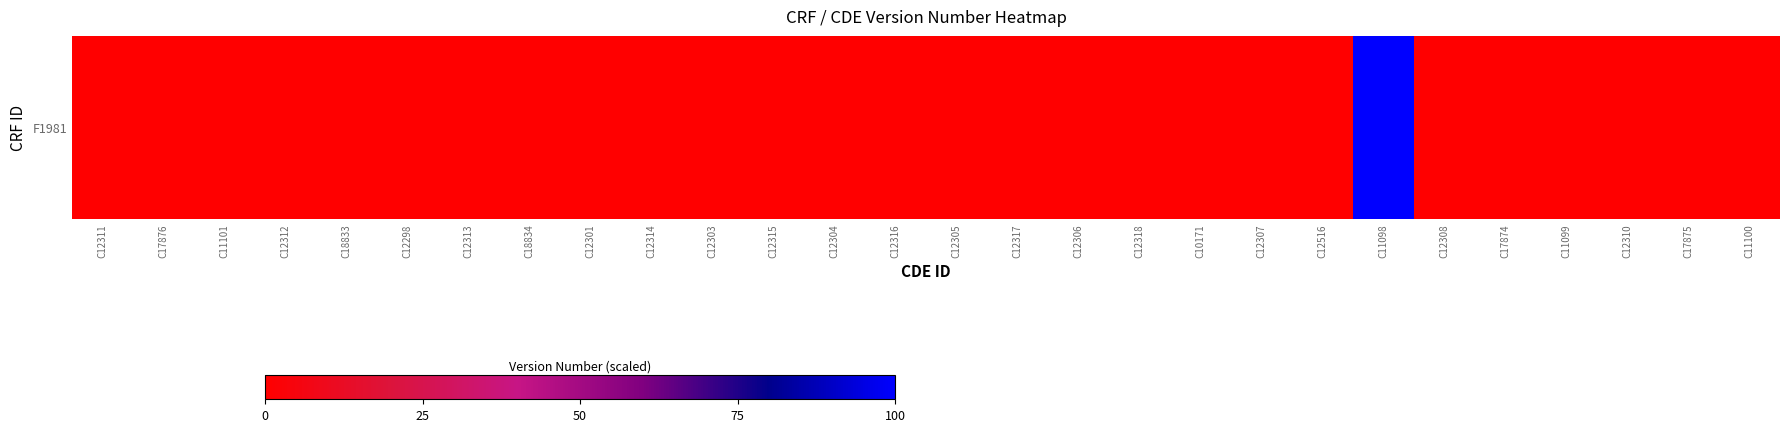

How many data points are above 3?

1